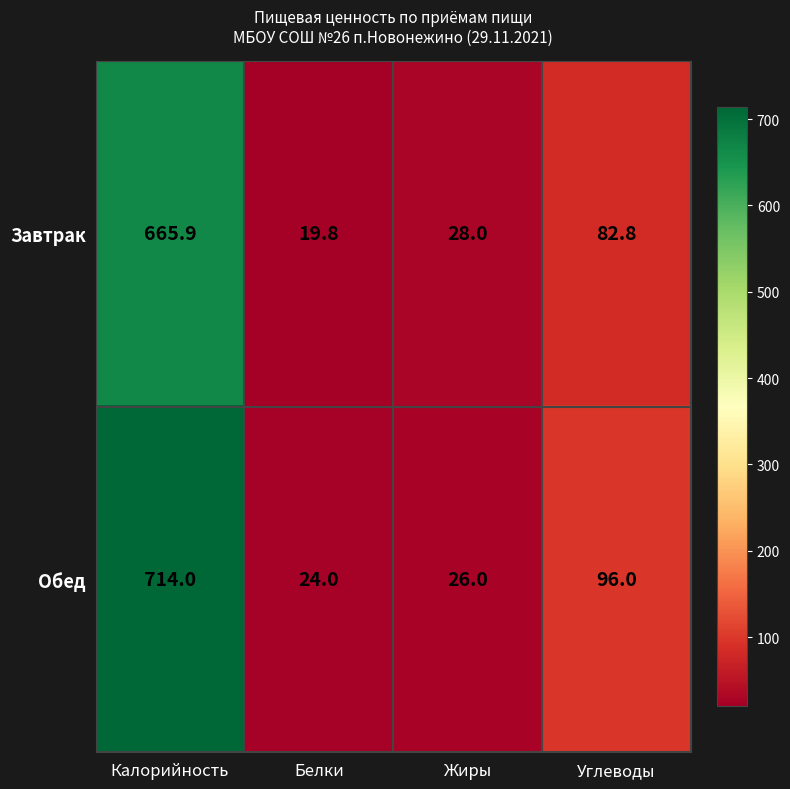

What is the difference between the maximum and second lowest values in the Завтрак series?

637.9